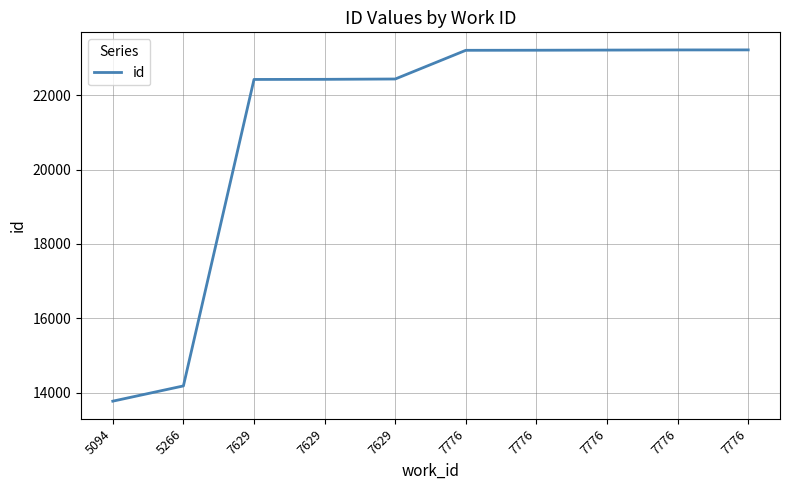

Between 5266 and 7629, which is larger?

7629